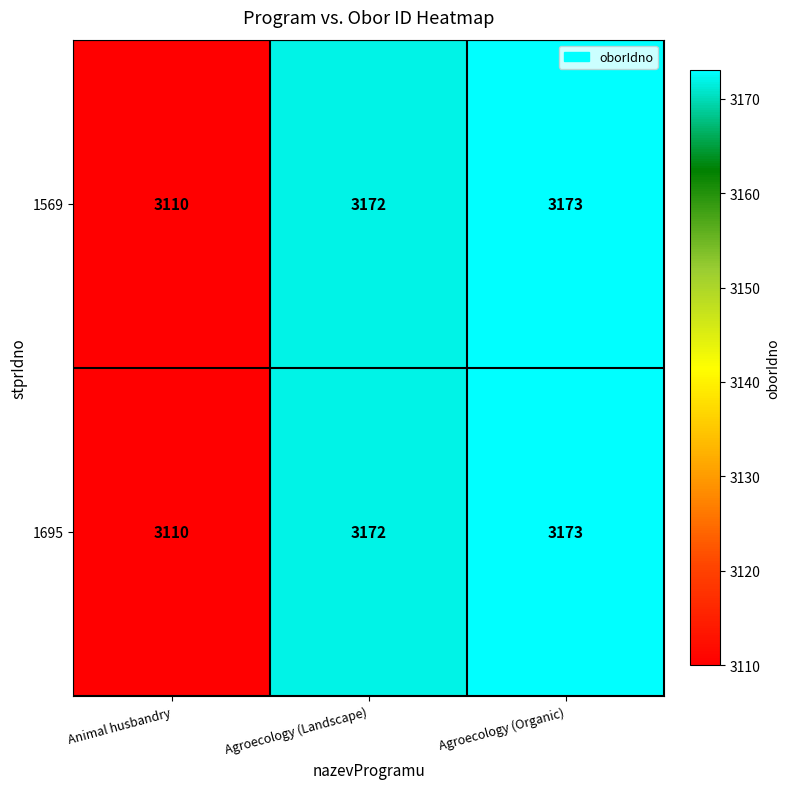

List the labels in order of 1569 value, largest first.

Agroecology (Organic), Agroecology (Landscape), Animal husbandry